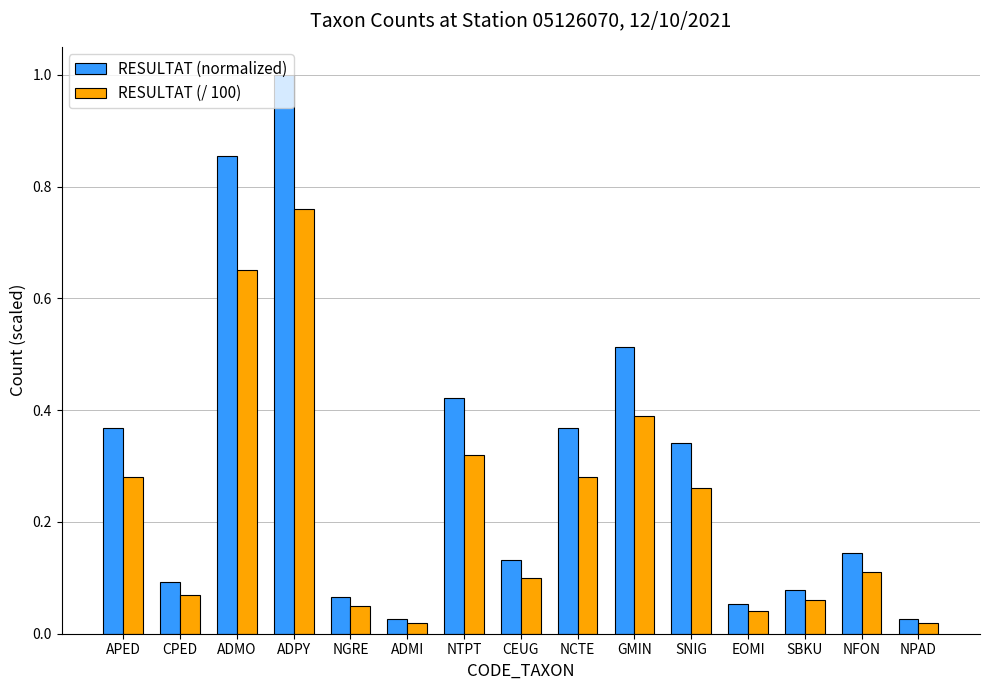

Which label corresponds to the largest value in the chart?

ADPY